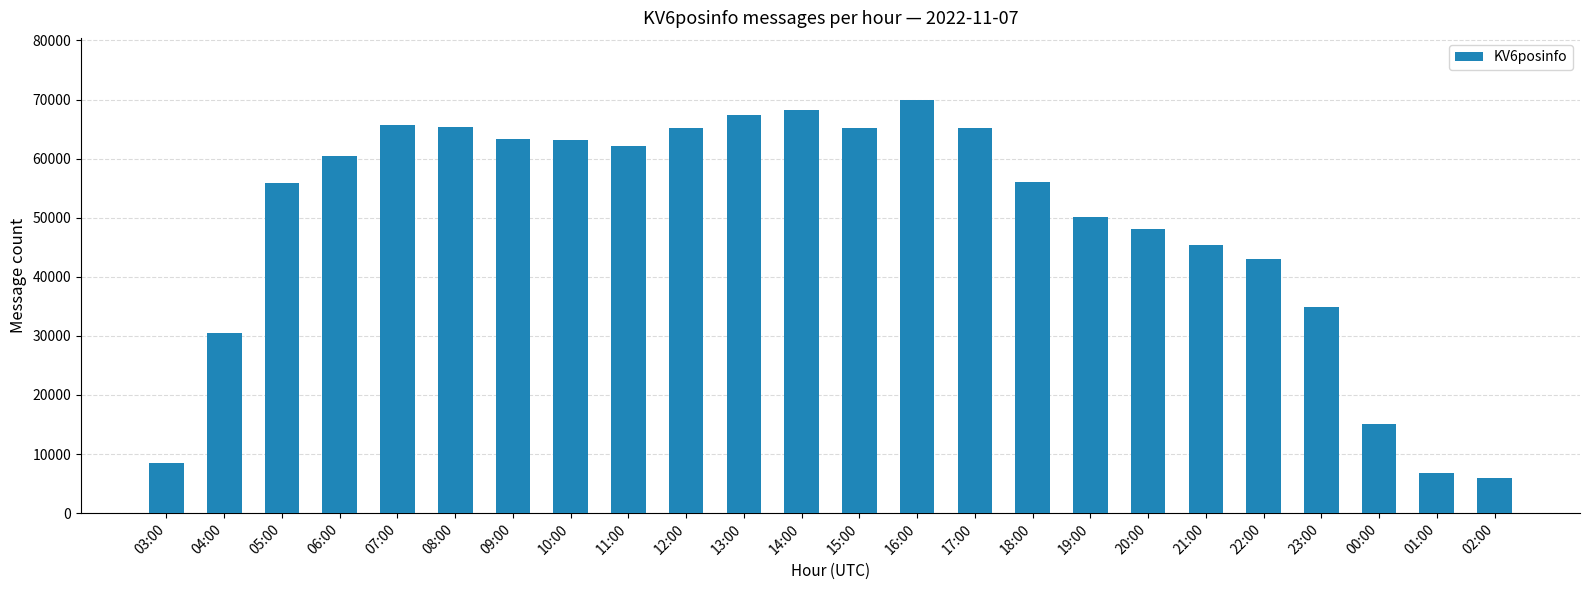

What is the maximum value shown in the chart?

69946